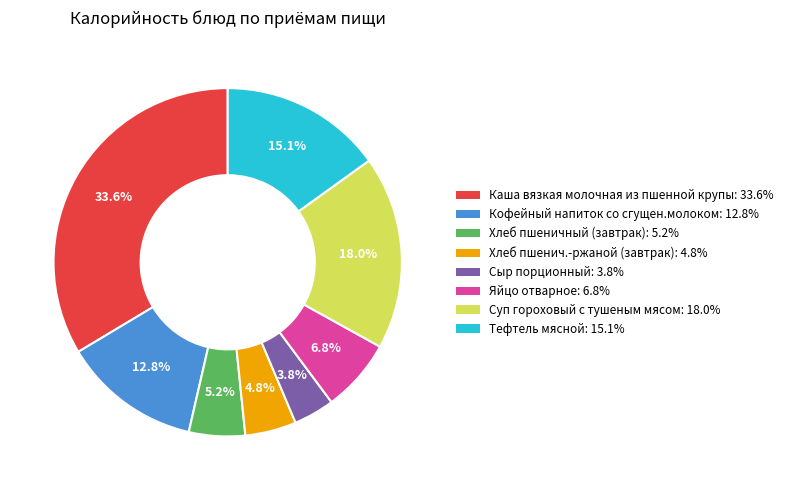

To the nearest percent, what portion does Хлеб пшенич.-ржаной (завтрак) represent?

5%